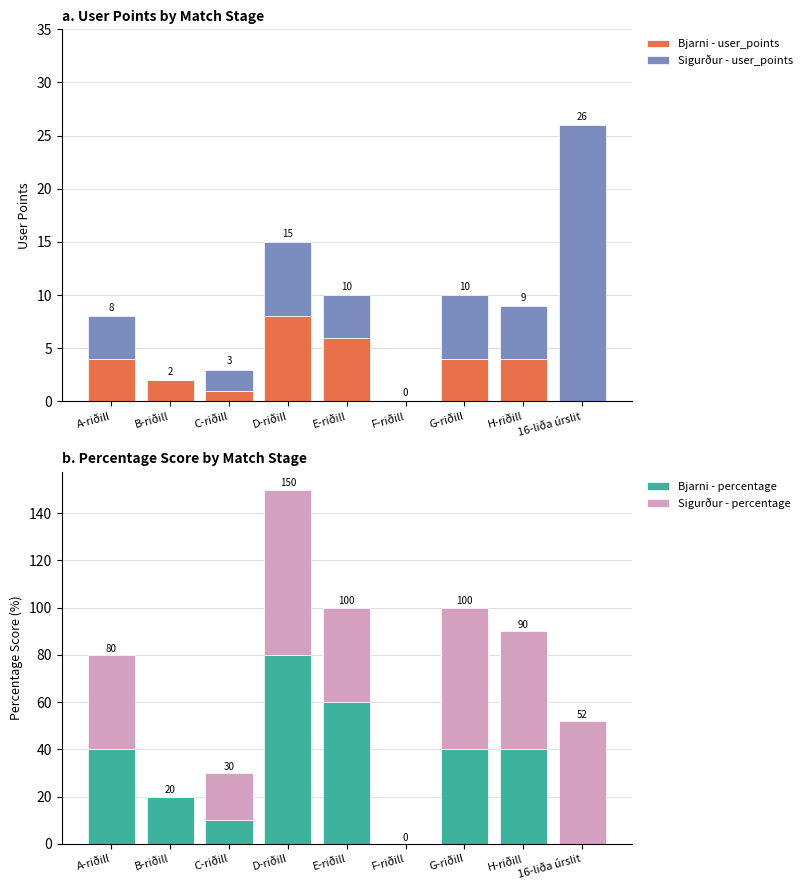

Which series has the largest total across all categories?

Sigurður - percentage